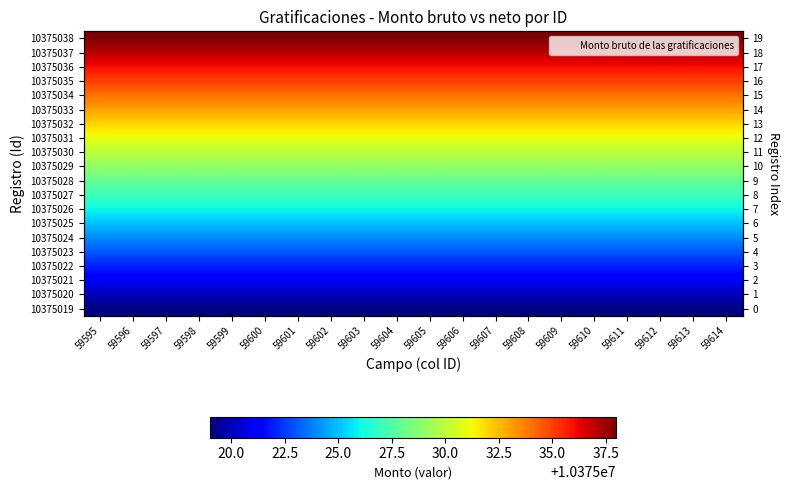

Which has a higher value, 59614 or 59610?

59614